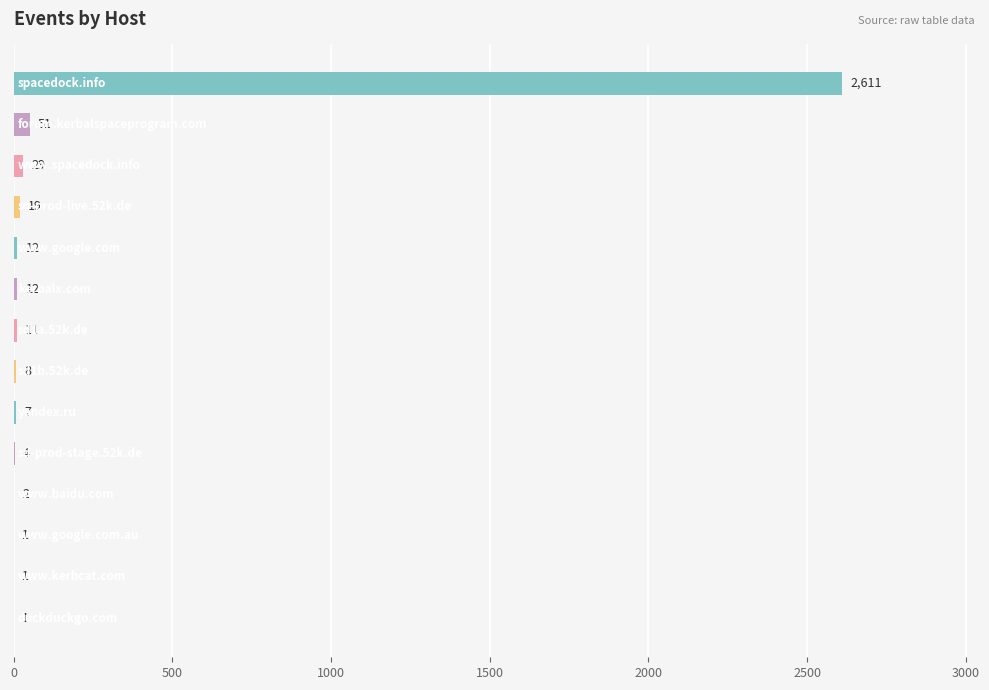

What is the sum of all values?

2769